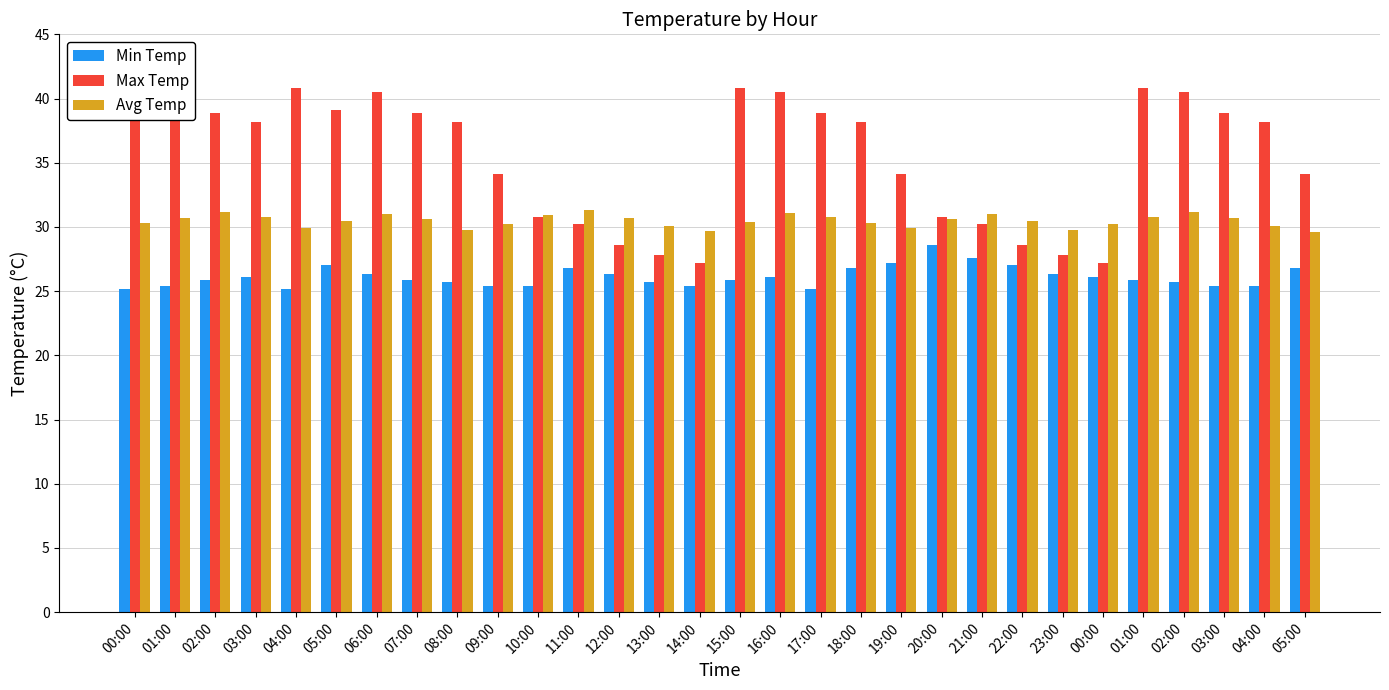

The Max Temp series shows 47.0 at 13:00. True or false?

False